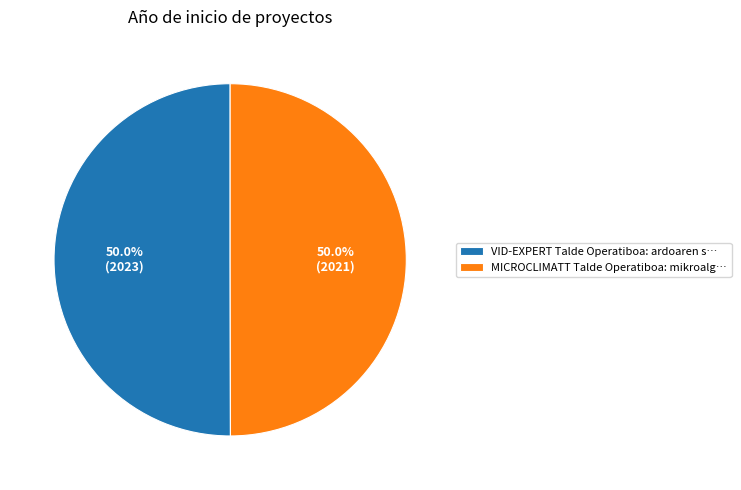

What is the ratio of the value at MICROCLIMATT Talde Operatiboa: mikroalg… to the value at VID-EXPERT Talde Operatiboa: ardoaren s…?

1.0